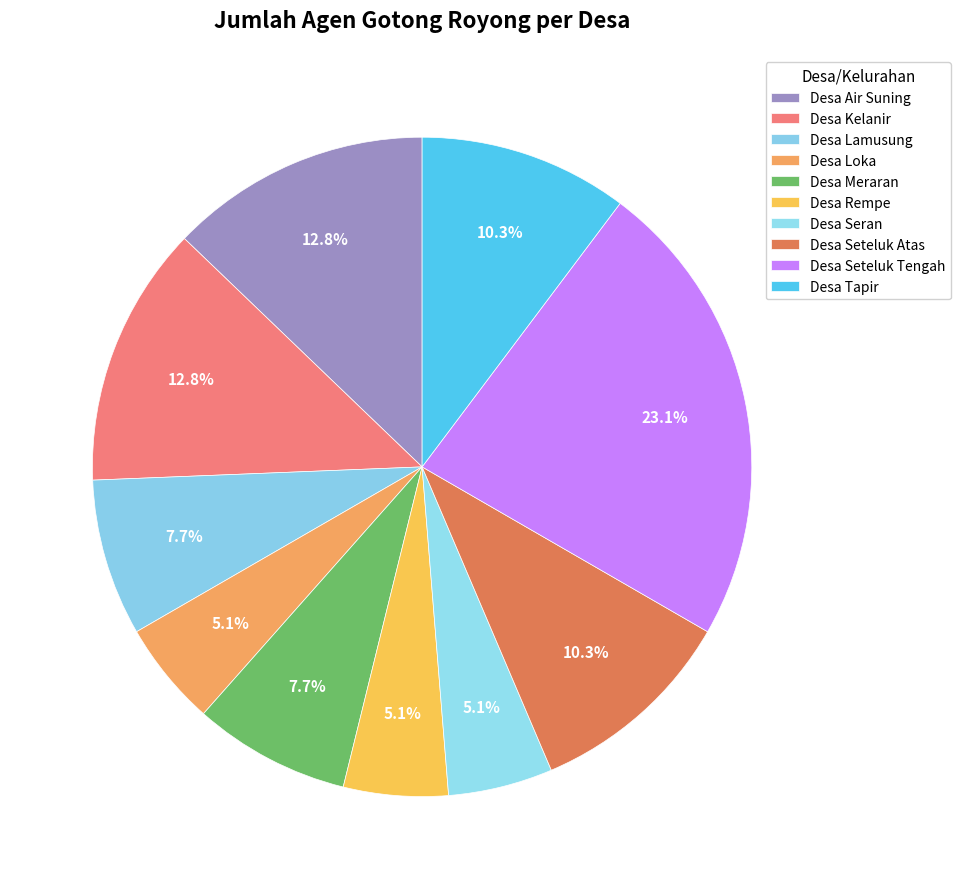

Is there any slice that represents more than half of the pie?

No